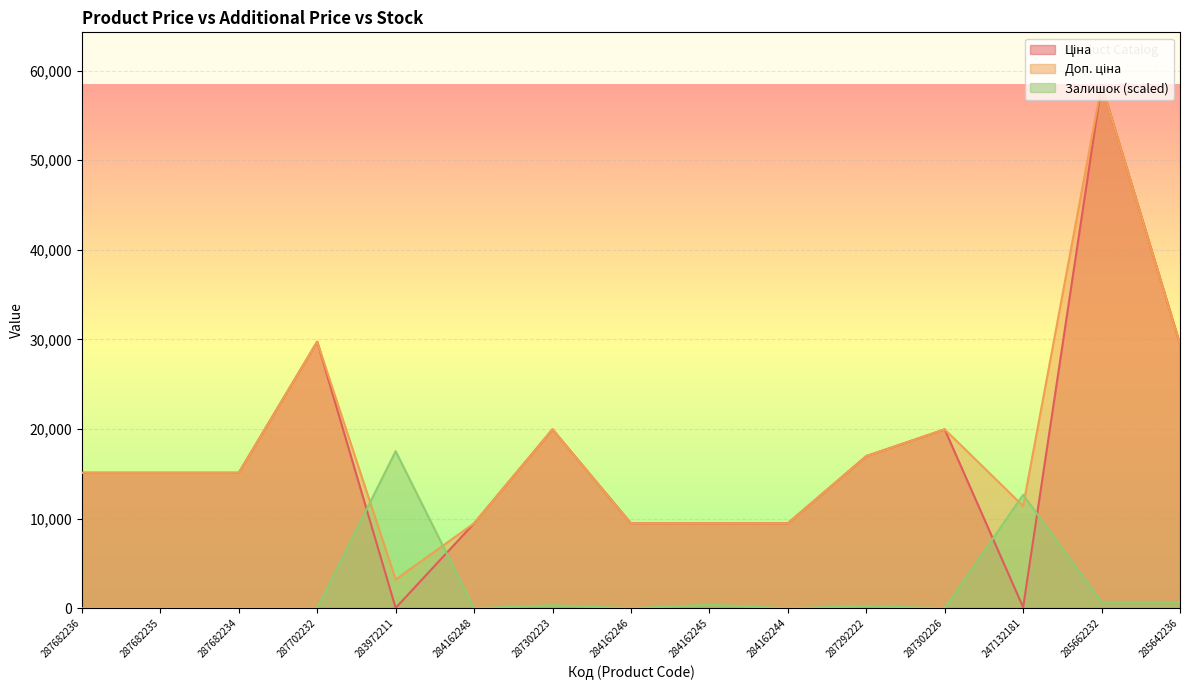

The value of Залишок at 284162246 is 0.0. True or false?

True